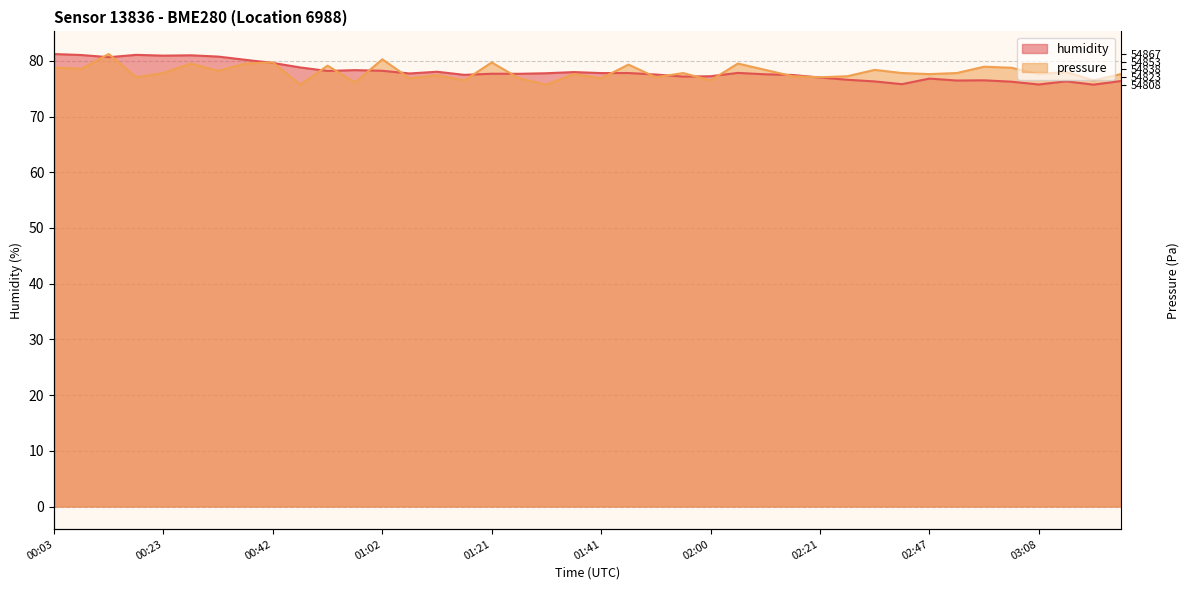

The humidity series shows 30.3 at 2023-02-01T00:57. True or false?

False